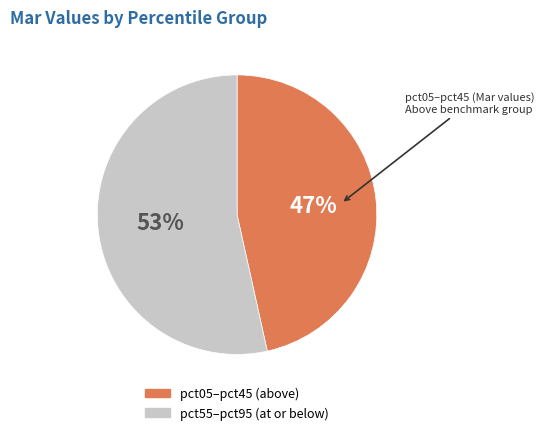

Does any single category account for the majority?

Yes